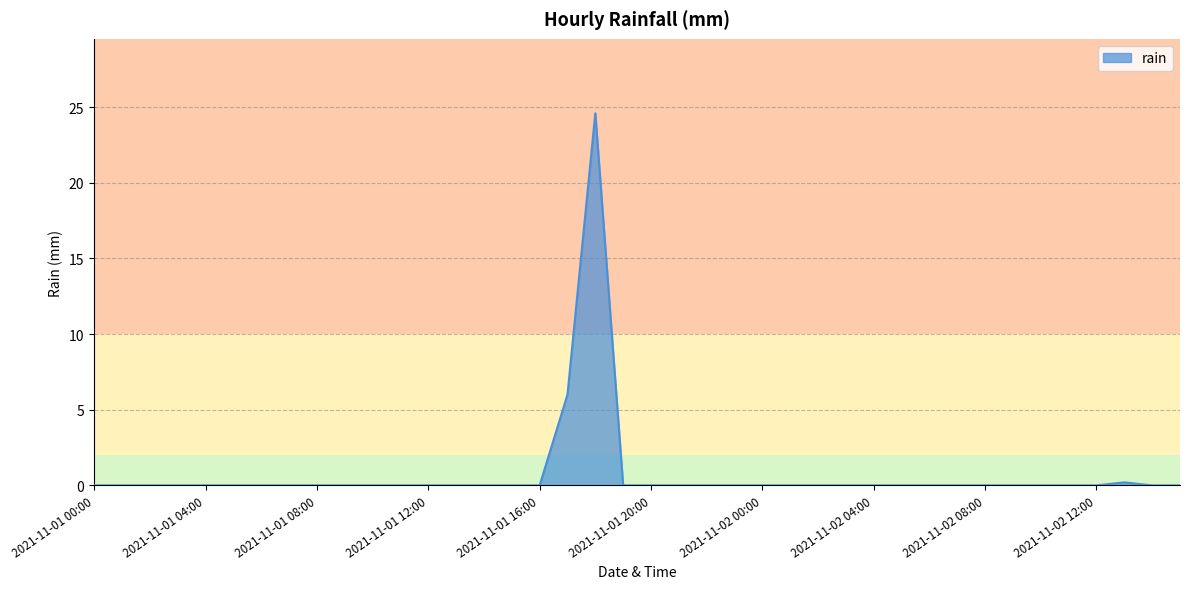

What is the greatest value displayed?

24.6